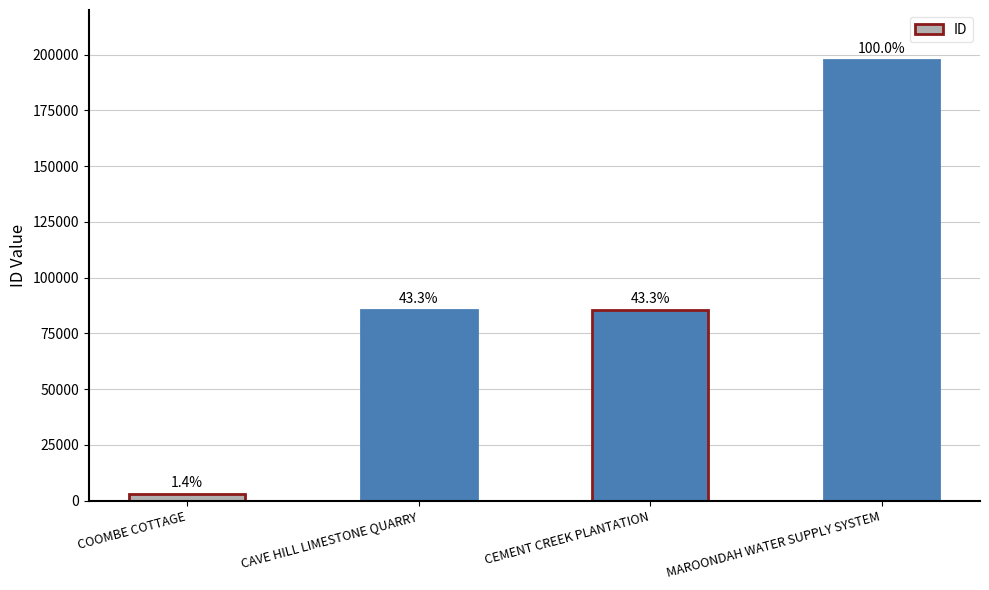

Rank the categories by value from lowest to highest.

COOMBE COTTAGE, CAVE HILL LIMESTONE QUARRY, CEMENT CREEK PLANTATION, MAROONDAH WATER SUPPLY SYSTEM